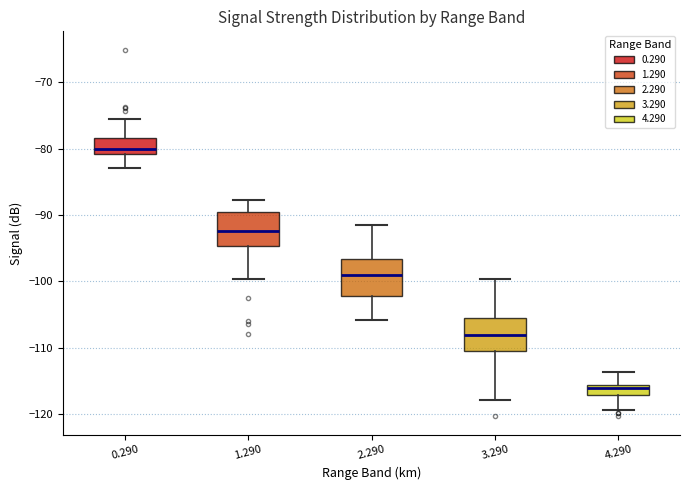

Where does the lower whisker of the box at x = 4.290 end on the y-axis? The values are not printed on the chart, so give them approximately, as read against the axis.

-119